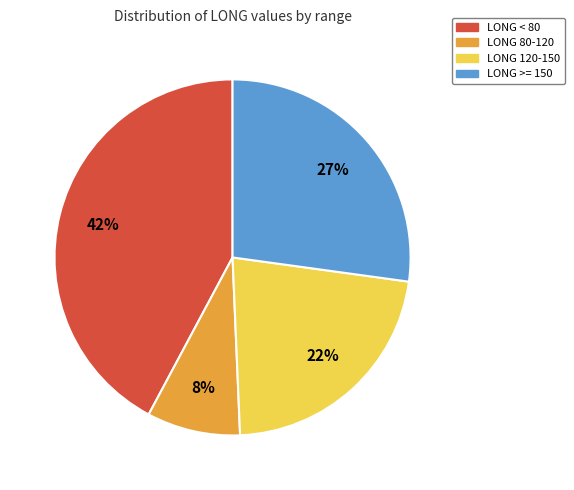

True or false: LONG 120-150 accounts for 30% of the total.

False